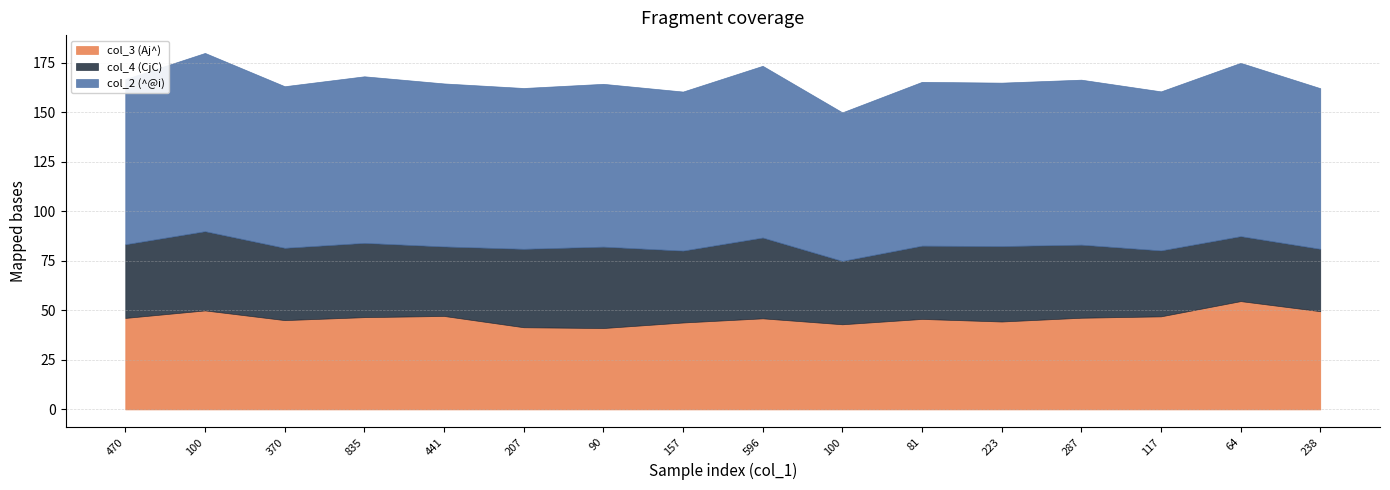

What is the difference between the maximum and second lowest values in the col_2 (^@i) series?

9.7